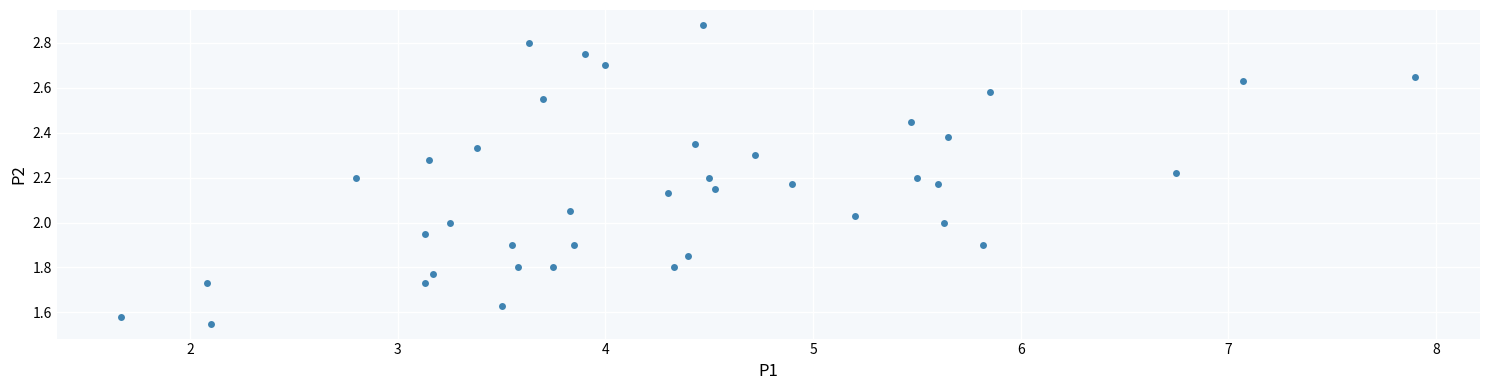

What is the range of Y values (max minus min)?

1.3